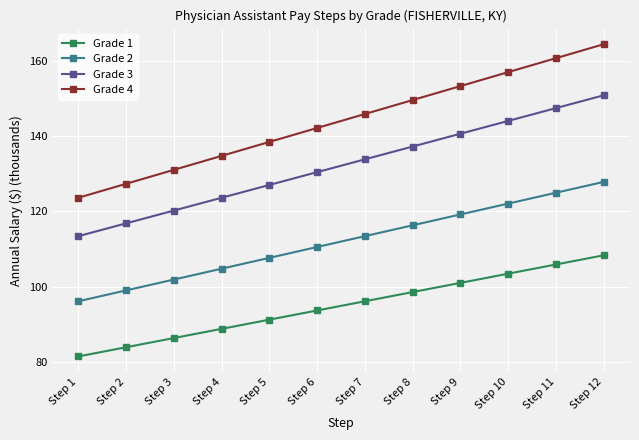

At which category is the sum across all series the highest?

Step 12